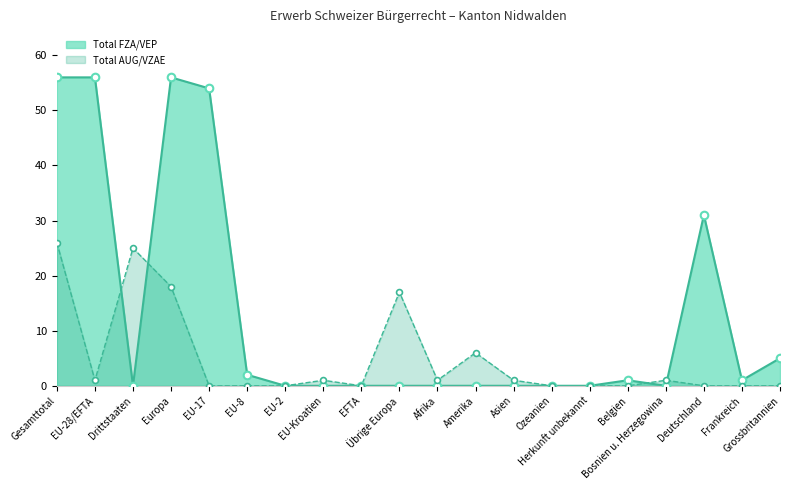

Which series reaches the maximum Y coordinate?

Total FZA/VEP line